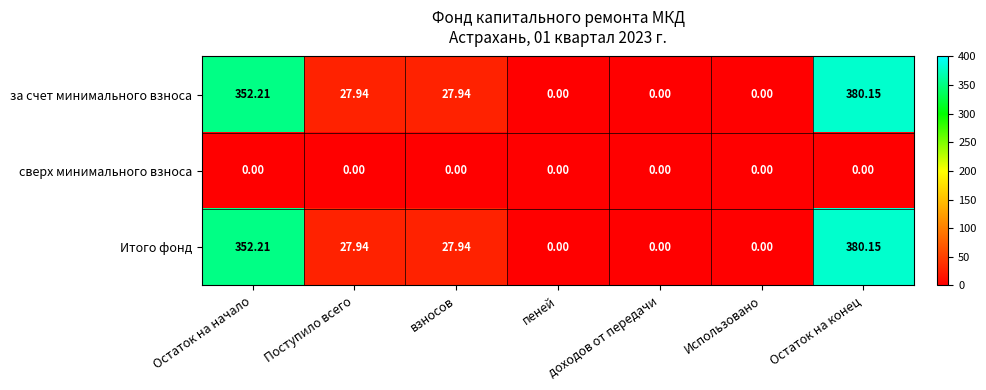

At which category is the sum across all series the highest?

Остаток на конец